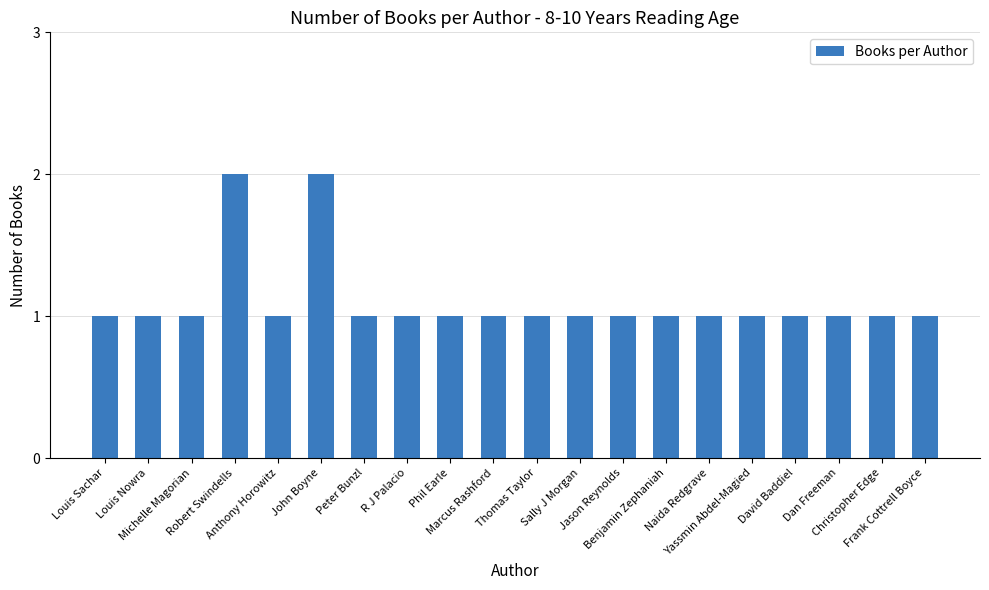

What is the value of the 11th bar from the left?

1